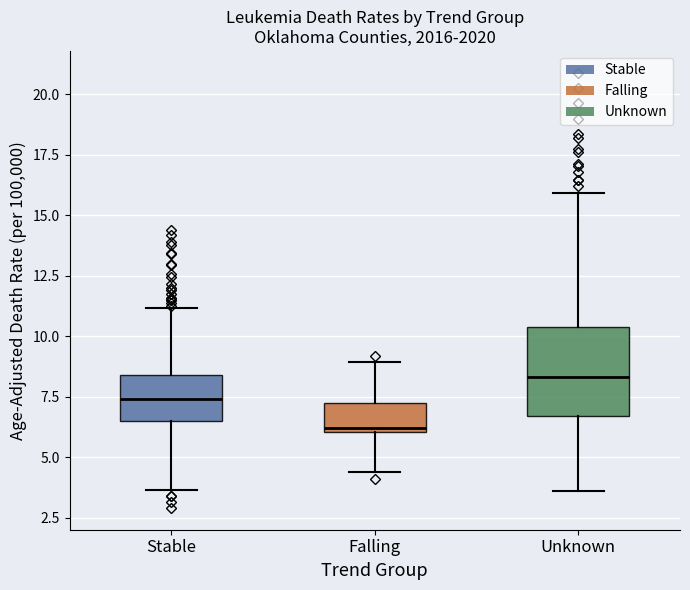

Which box's median line is the highest?

Unknown